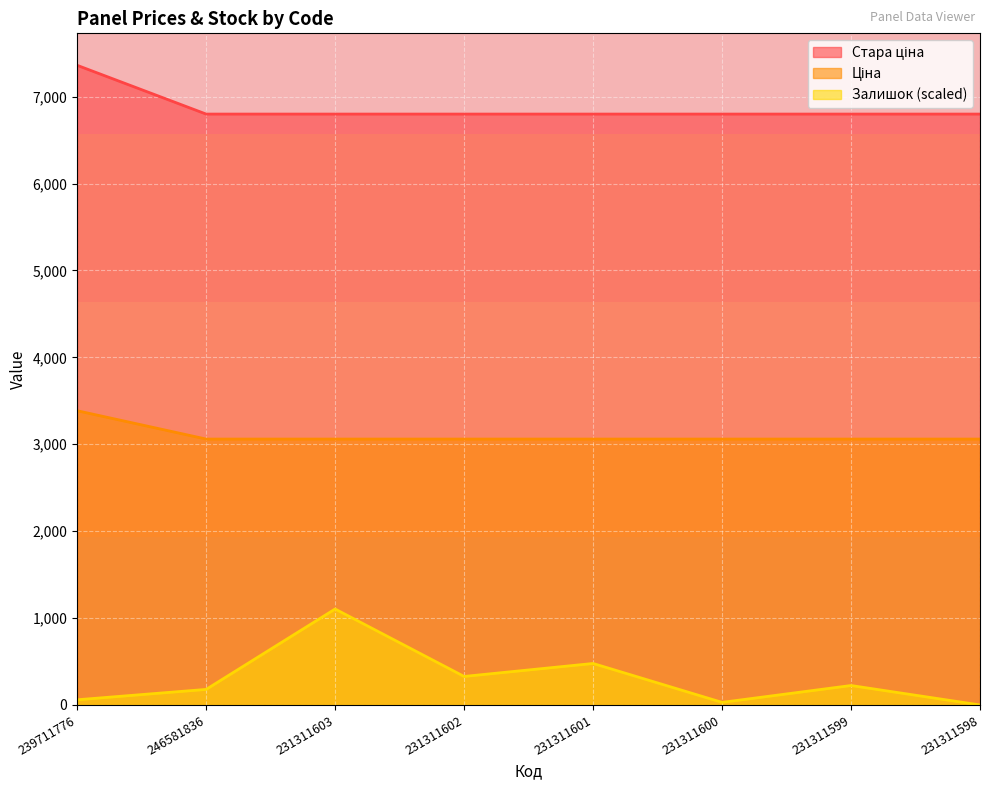

What is the label of the 2nd point from the right?

231311599